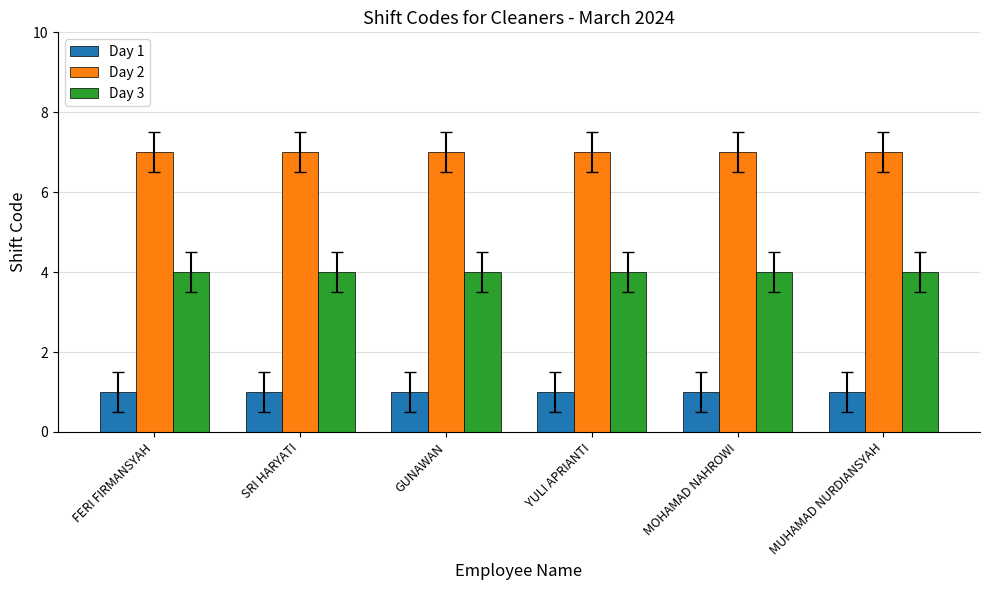

What is the value of the Day 3 bar at the 3rd from the left?

4